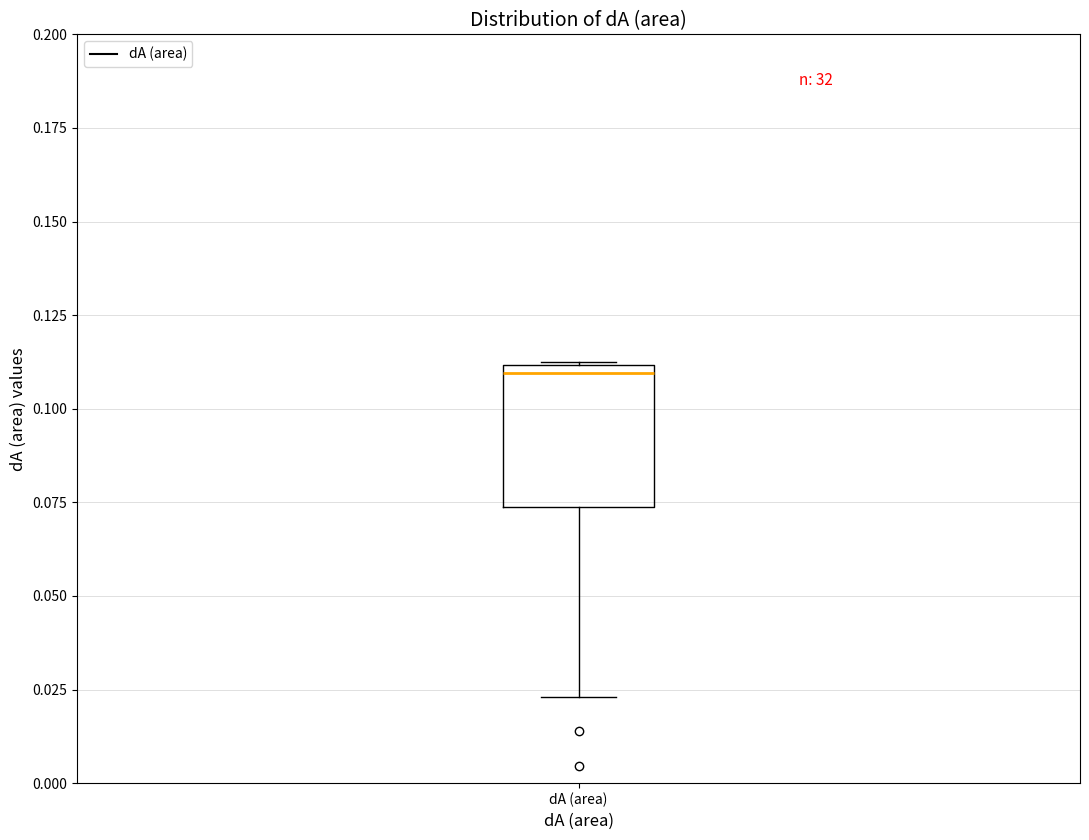

Where is the lower edge of the box for dA (area) on the y-axis? The values are not printed on the chart, so give them approximately, as read against the axis.

0.075